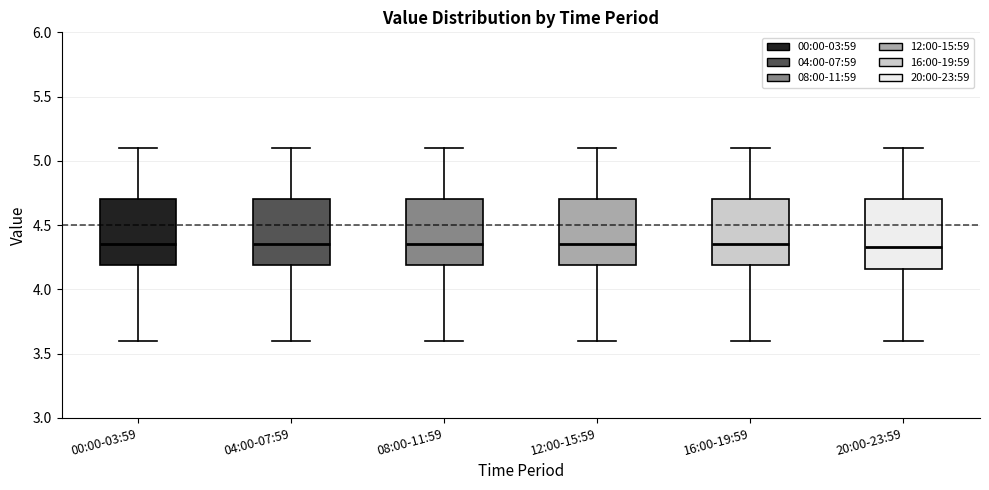

Reading left to right, transcribe this box plot: for each box, give where its median line is, the range the box spans, and where its two whiskers end, as read against the y-axis. The values are not printed on the chart, so give them approximately, as read against the axis.

00:00-03:59: median 4.35, box 4.20 to 4.70, whiskers 3.60 to 5.10
04:00-07:59: median 4.35, box 4.20 to 4.70, whiskers 3.60 to 5.10
08:00-11:59: median 4.35, box 4.20 to 4.70, whiskers 3.60 to 5.10
12:00-15:59: median 4.35, box 4.20 to 4.70, whiskers 3.60 to 5.10
16:00-19:59: median 4.35, box 4.20 to 4.70, whiskers 3.60 to 5.10
20:00-23:59: median 4.35, box 4.15 to 4.70, whiskers 3.60 to 5.10